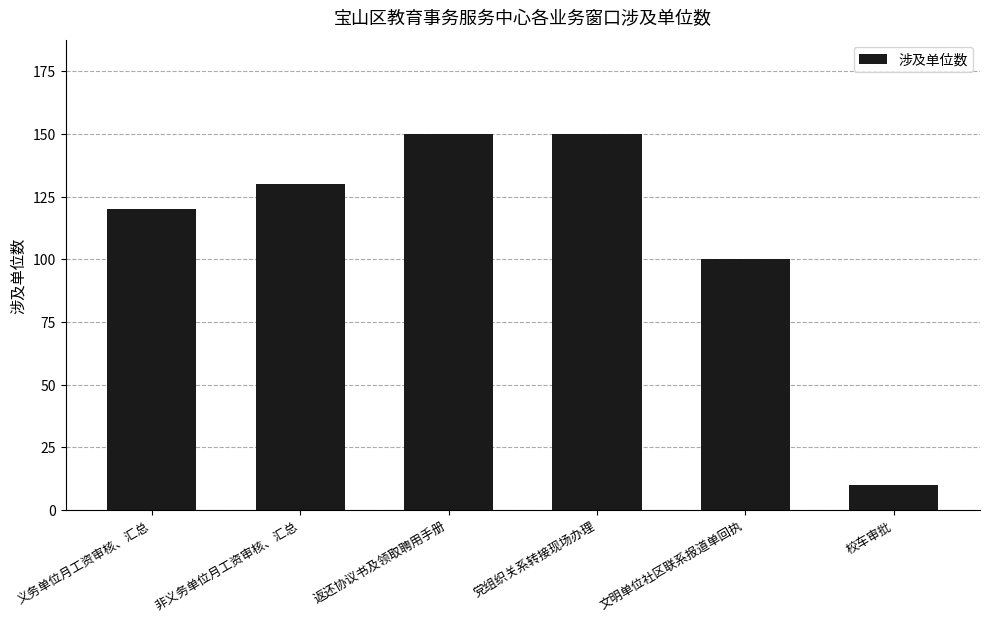

True or false: the data shows 130 at 非义务单位月工资审核、汇总.

True